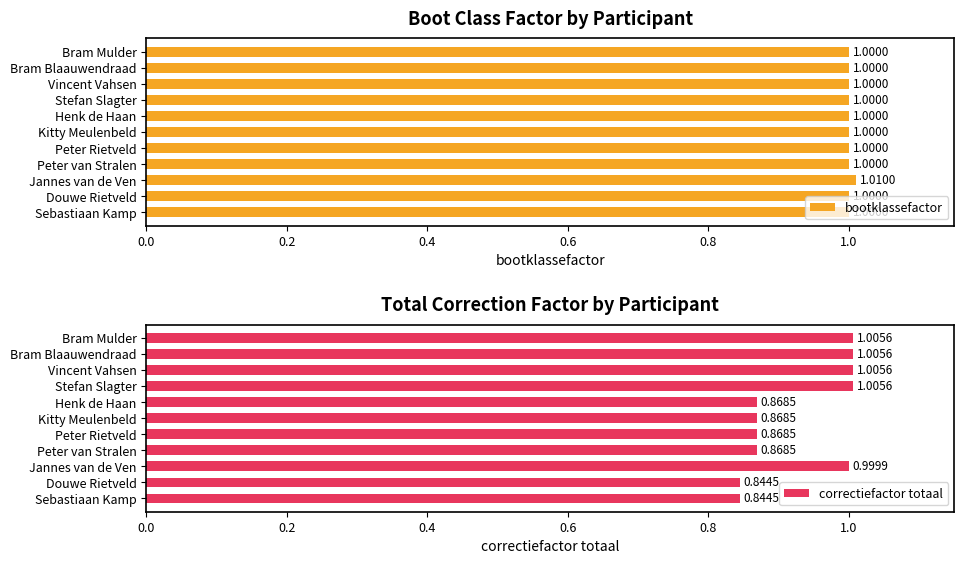

What is the sum of the correctiefactor totaal values at Douwe Rietveld and Henk de Haan?

1.7